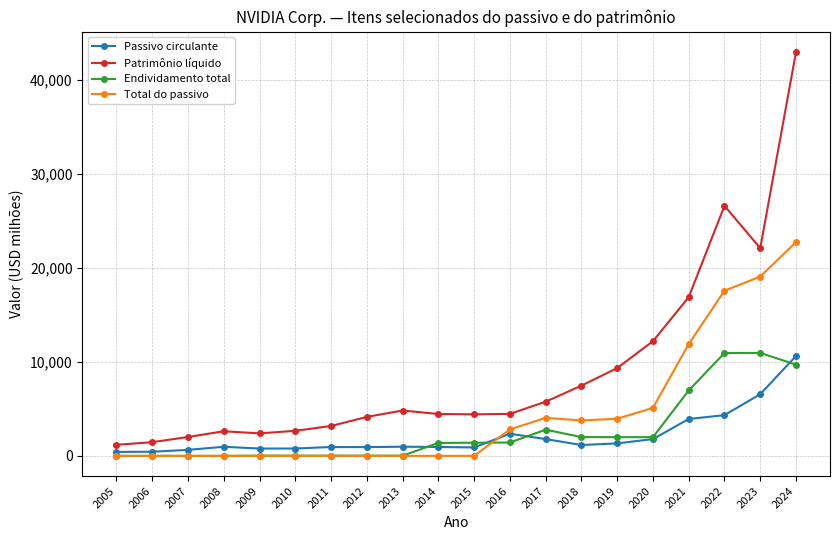

Between which two adjacent categories do Passivo circulante and Endividamento total first intersect?

2013 and 2014